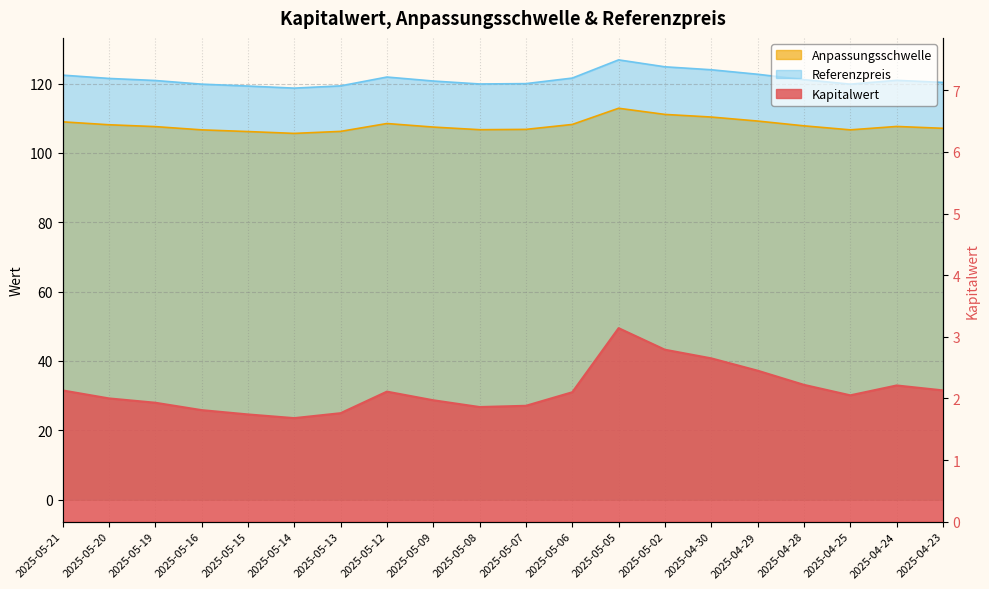

What is the sum of all Kapitalwert values?

42.6